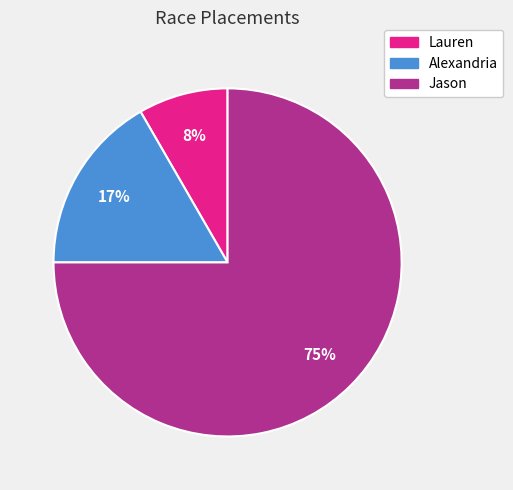

Approximately how many times larger is the value at Lauren compared to Alexandria?

0.5